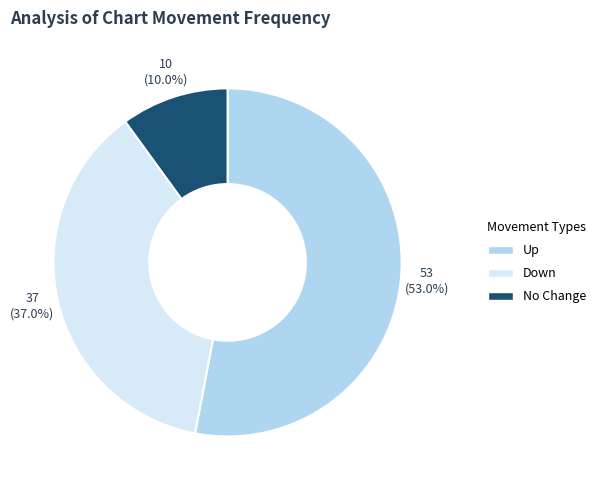

What is the ratio of the value at Up to the value at No Change?

5.3